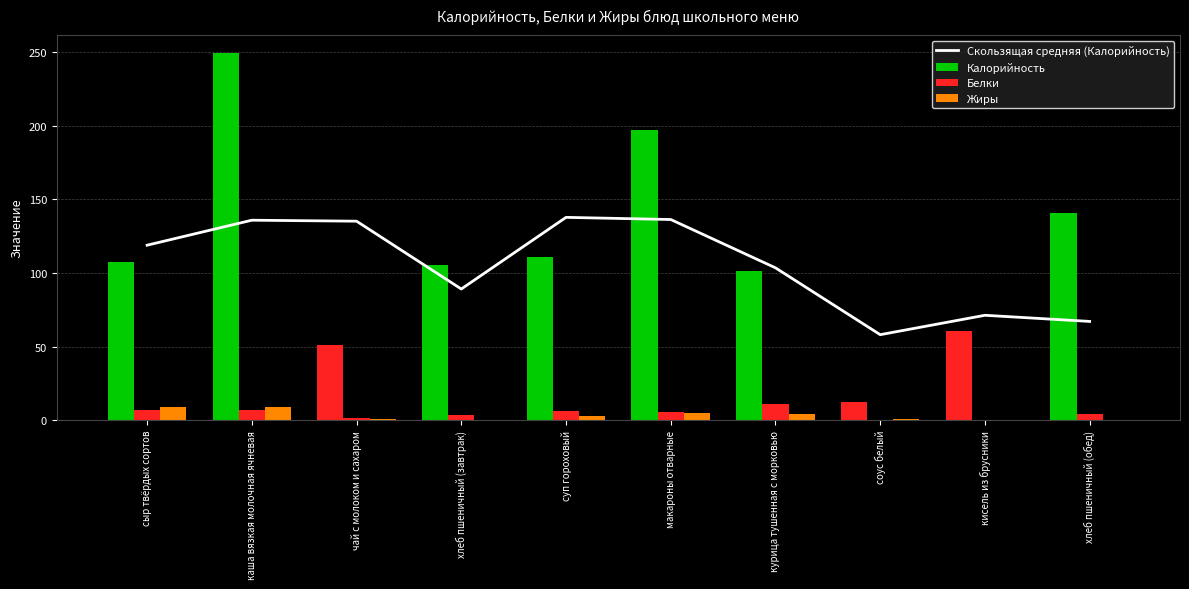

At which category is the sum across all series the highest?

каша вязкая молочная ячневая